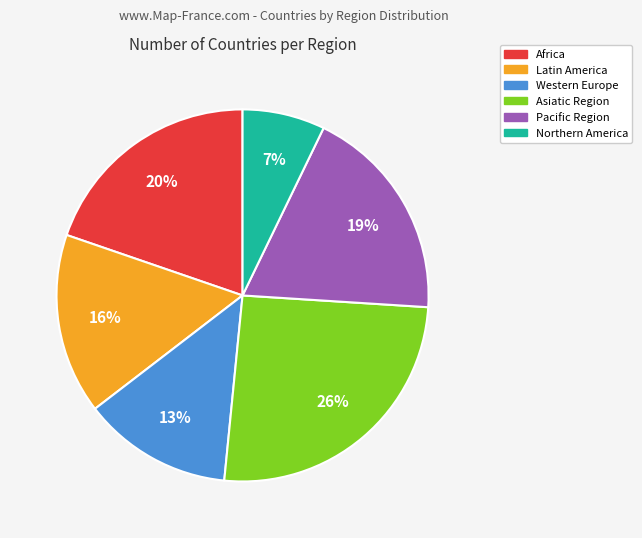

Is there a majority slice in this chart?

No